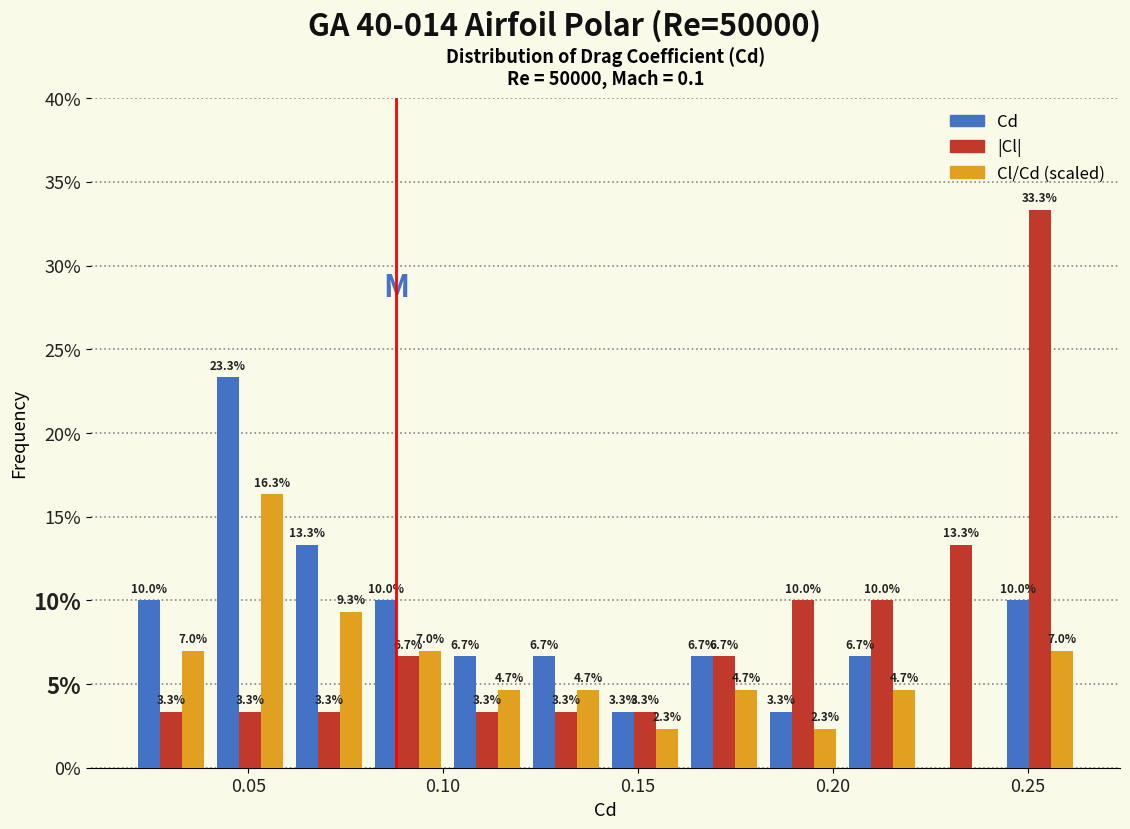

In the Cd series, which range on the x-axis has the tallest bar?

0.040 to 0.060